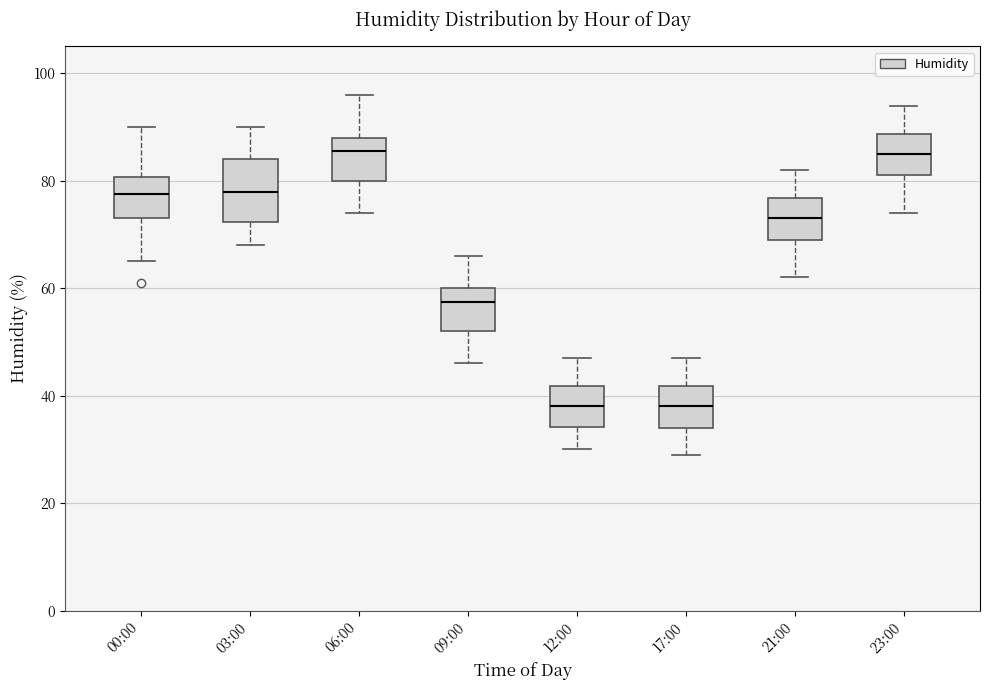

Reading left to right, read every box against the y-axis: the position of its median line, the range the box covers, and the ends of its whiskers. The values are not printed on the chart, so give them approximately, as read against the axis.

00:00: median 78, box 74 to 80, whiskers 66 to 90
03:00: median 78, box 72 to 84, whiskers 68 to 90
06:00: median 86, box 80 to 88, whiskers 74 to 96
09:00: median 58, box 52 to 60, whiskers 46 to 66
12:00: median 38, box 34 to 42, whiskers 30 to 48
17:00: median 38, box 34 to 42, whiskers 30 to 48
21:00: median 74, box 70 to 76, whiskers 62 to 82
23:00: median 86, box 82 to 88, whiskers 74 to 94